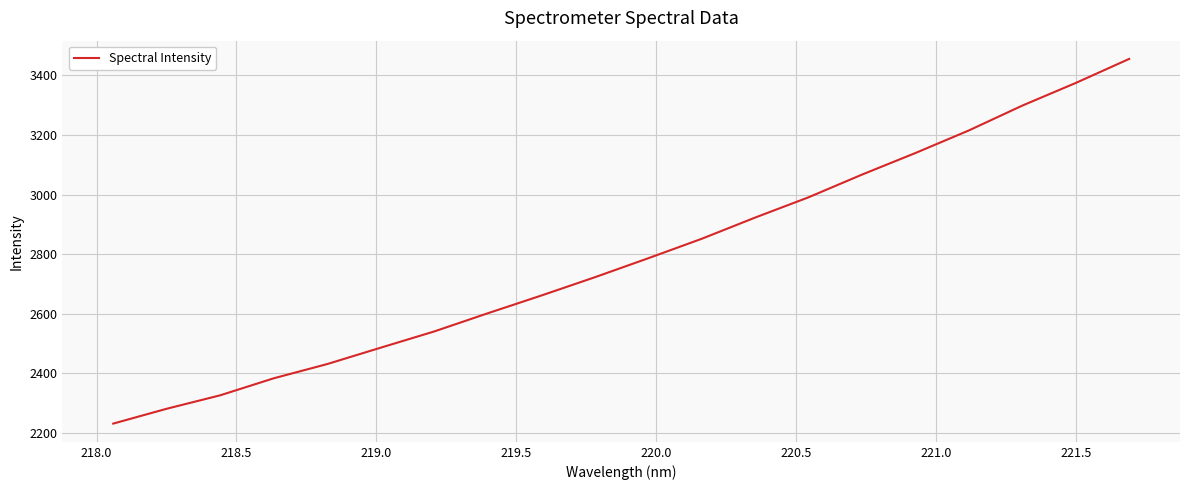

What is the maximum value shown in the chart?

3455.1